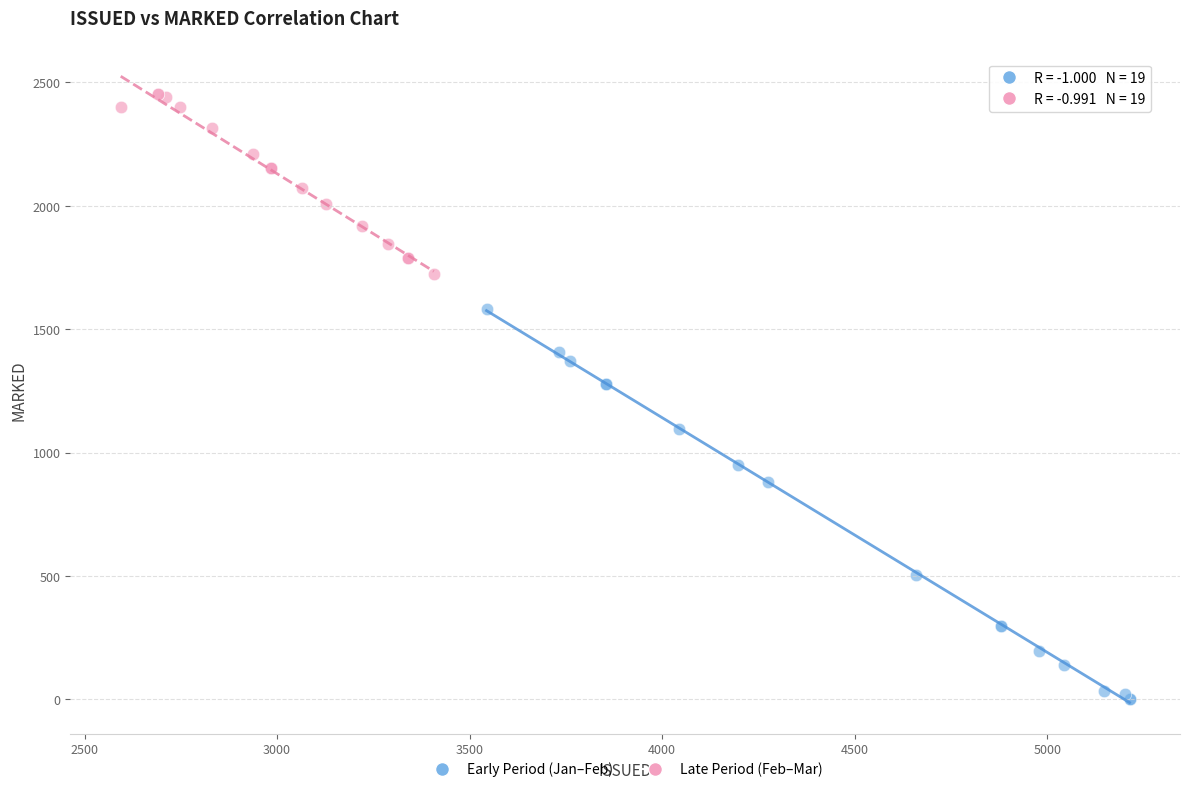

Which series contains the highest Y value?

Late Period (Feb–Mar)